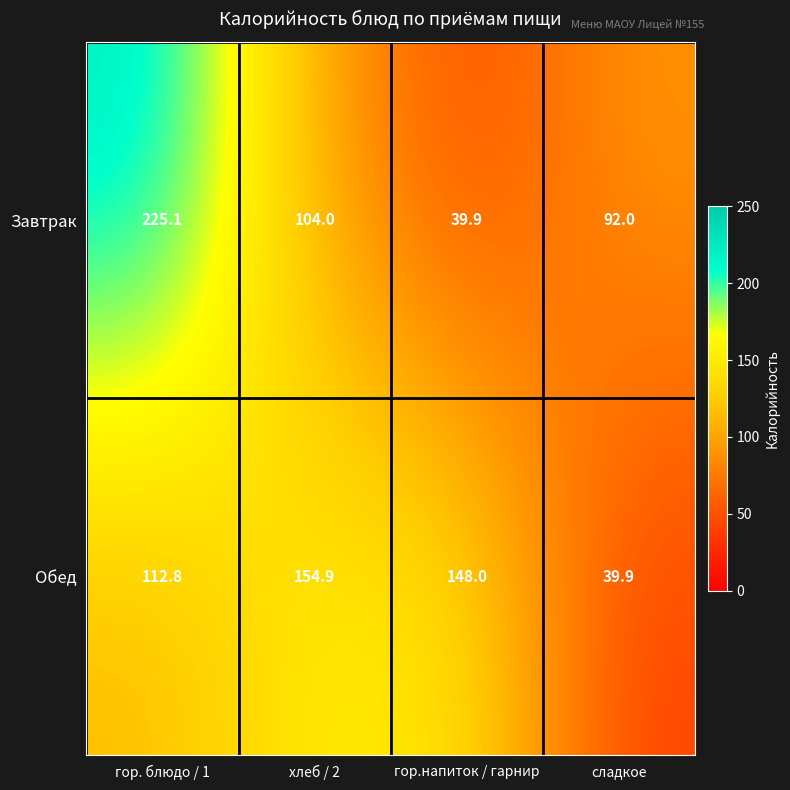

What is the difference between the maximum and minimum values in the Обед series?

115.0